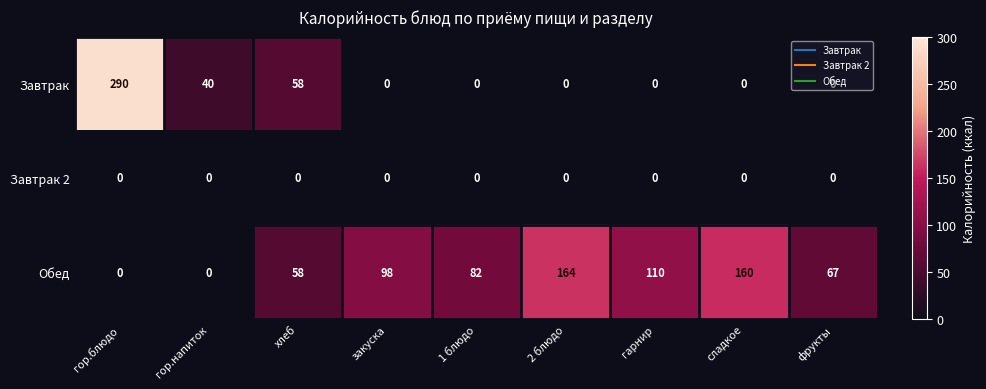

What is the difference between the maximum and minimum values in the Обед series?

164